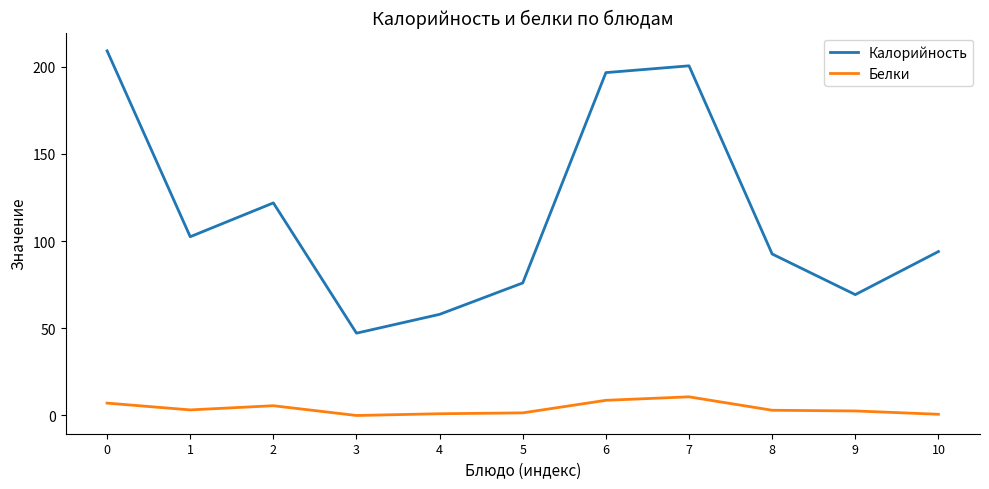

What is the maximum value for Калорийность?

209.1